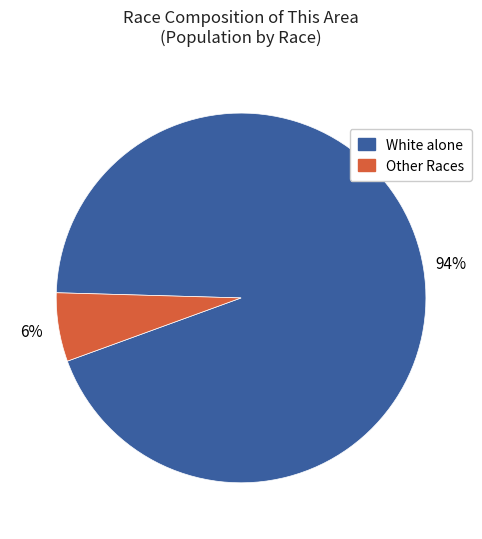

To the nearest percent, what is the average slice percentage?

50%